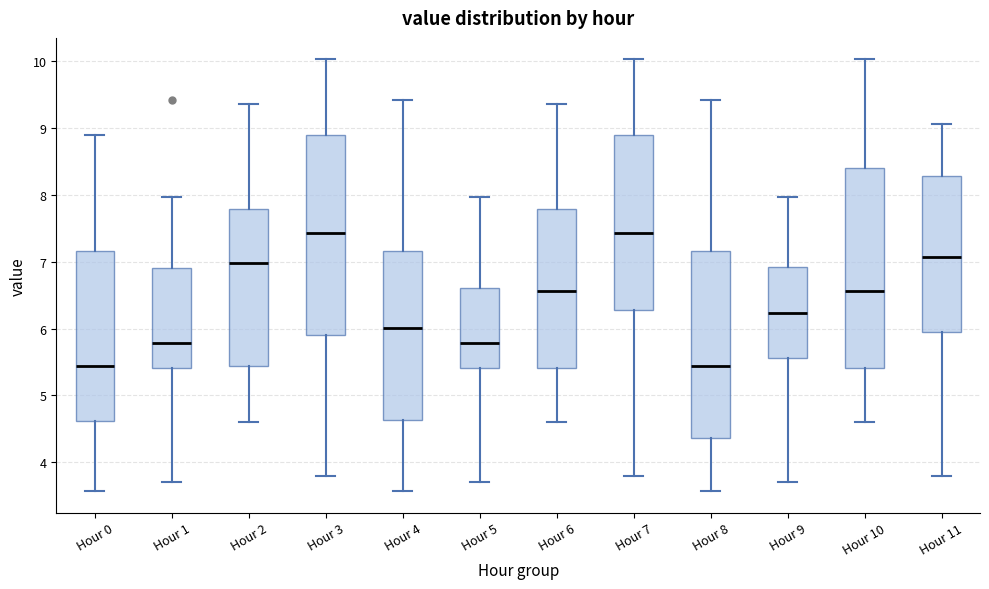

Reading left to right, read every box against the y-axis: the position of its median line, the range the box covers, and the ends of its whiskers. The values are not printed on the chart, so give them approximately, as read against the axis.

Hour 0: median 5.4, box 4.6 to 7.2, whiskers 3.6 to 8.9
Hour 1: median 5.8, box 5.4 to 6.9, whiskers 3.7 to 8.0
Hour 2: median 7.0, box 5.4 to 7.8, whiskers 4.6 to 9.4
Hour 3: median 7.4, box 5.9 to 8.9, whiskers 3.8 to 10.0
Hour 4: median 6.0, box 4.6 to 7.2, whiskers 3.6 to 9.4
Hour 5: median 5.8, box 5.4 to 6.6, whiskers 3.7 to 8.0
Hour 6: median 6.6, box 5.4 to 7.8, whiskers 4.6 to 9.4
Hour 7: median 7.4, box 6.3 to 8.9, whiskers 3.8 to 10.0
Hour 8: median 5.4, box 4.4 to 7.2, whiskers 3.6 to 9.4
Hour 9: median 6.2, box 5.6 to 6.9, whiskers 3.7 to 8.0
Hour 10: median 6.6, box 5.4 to 8.4, whiskers 4.6 to 10.0
Hour 11: median 7.1, box 6.0 to 8.3, whiskers 3.8 to 9.1